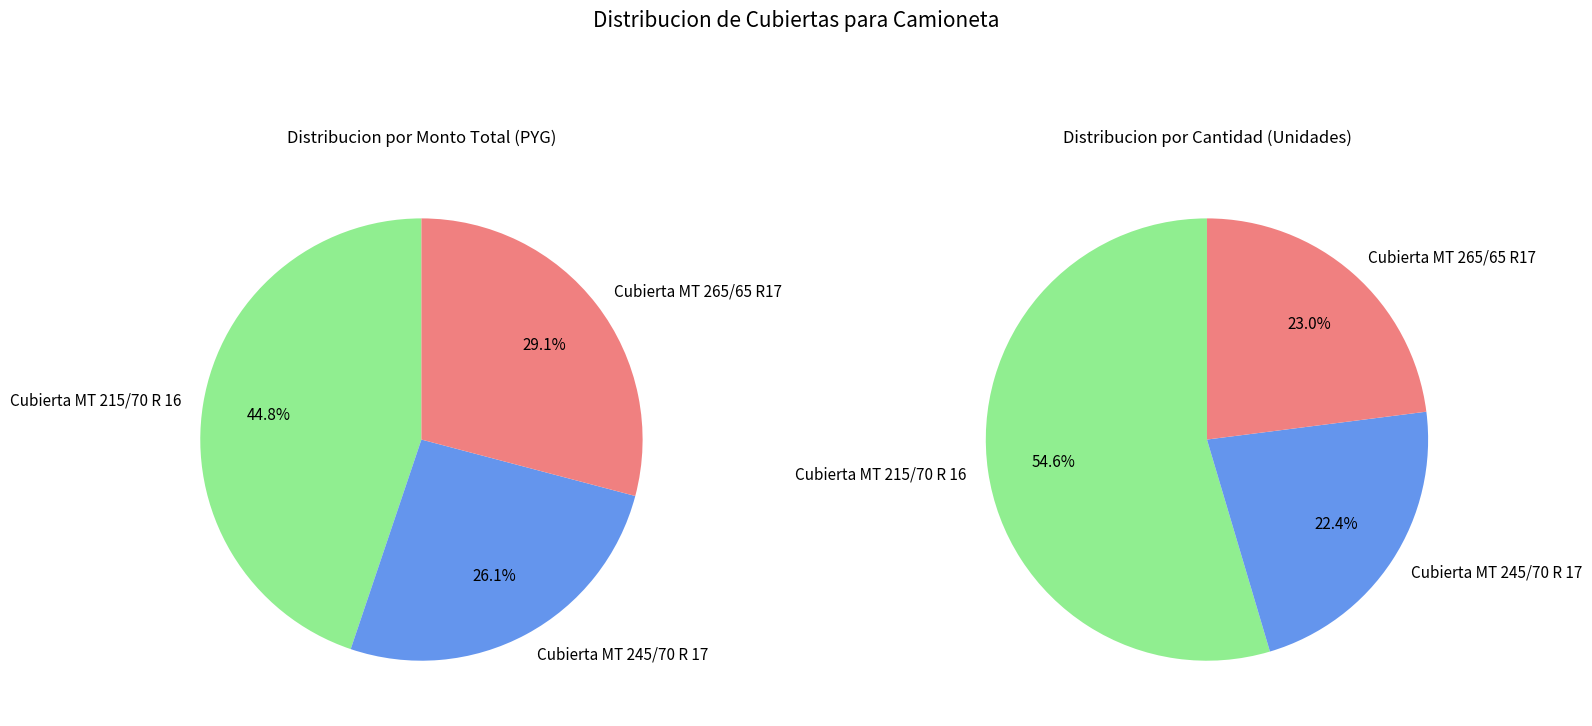

Is it true that Cubierta MT 215/70 R 16 is 38% of the pie?

False